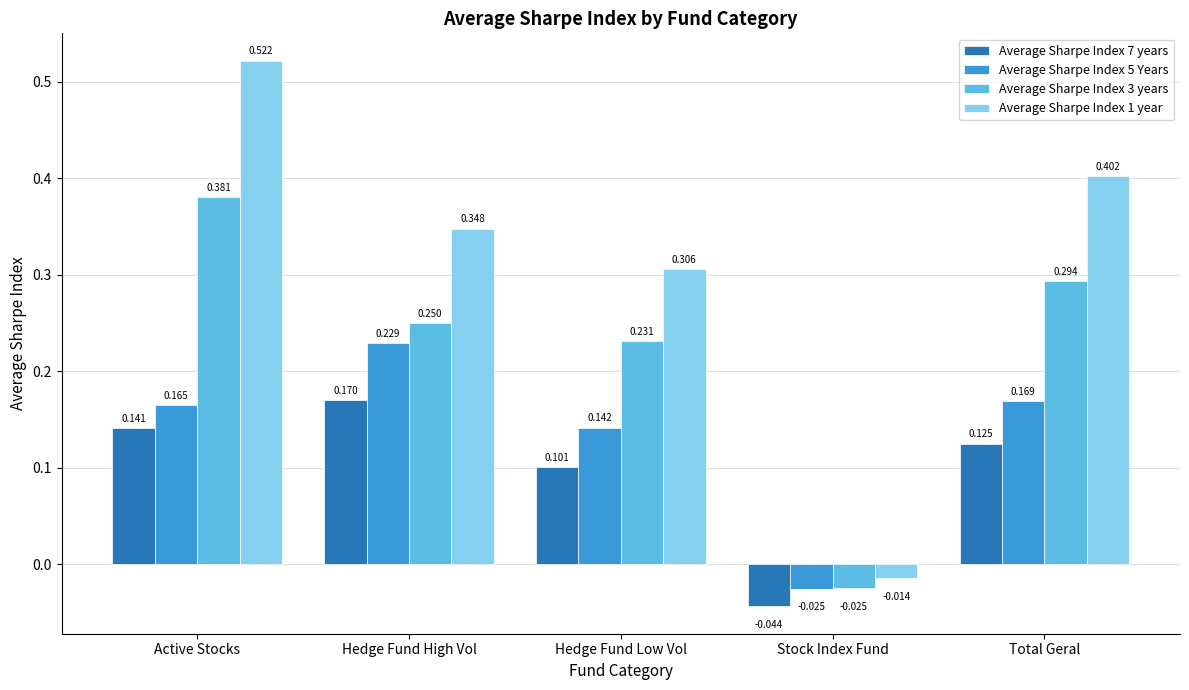

List the labels in order of Average Sharpe Index 3 years value, largest first.

Active Stocks, Total Geral, Hedge Fund High Vol, Hedge Fund Low Vol, Stock Index Fund